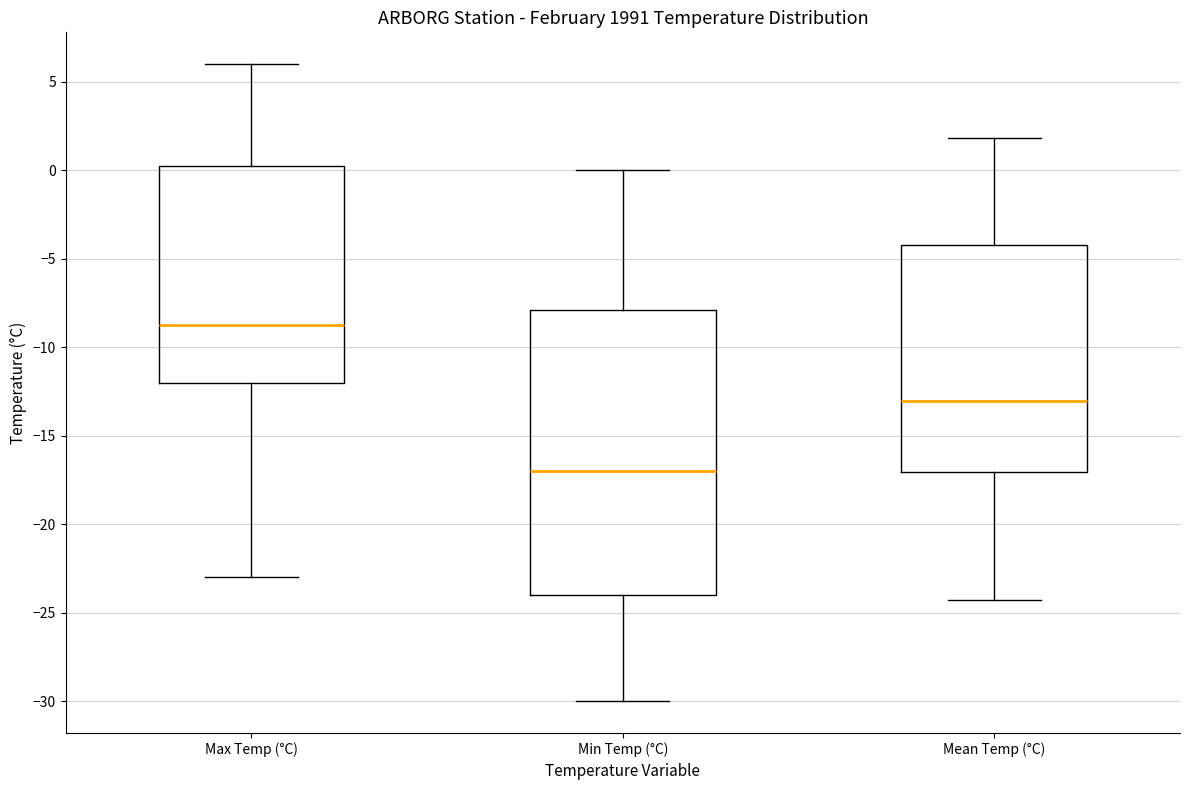

Comparing the boxes themselves (not the whiskers), which one is the tallest?

Min Temp (°C)